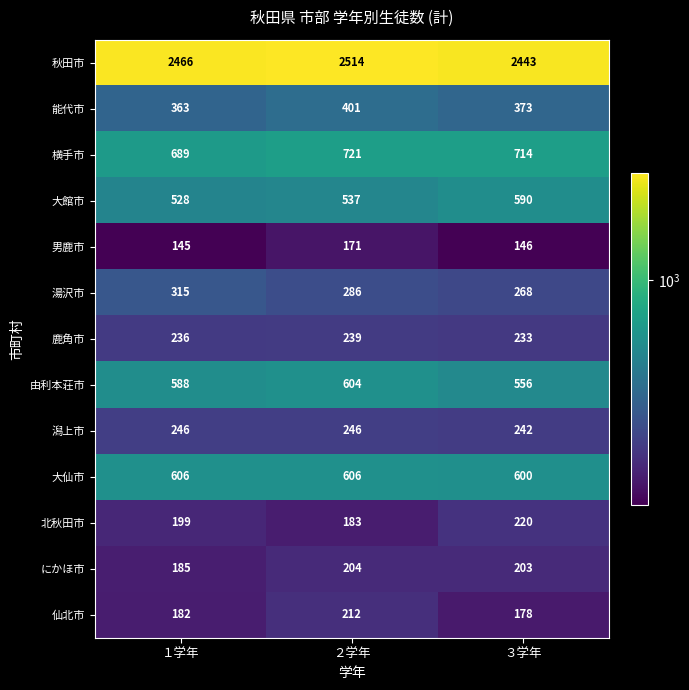

At which category is the sum across all series the highest?

２学年